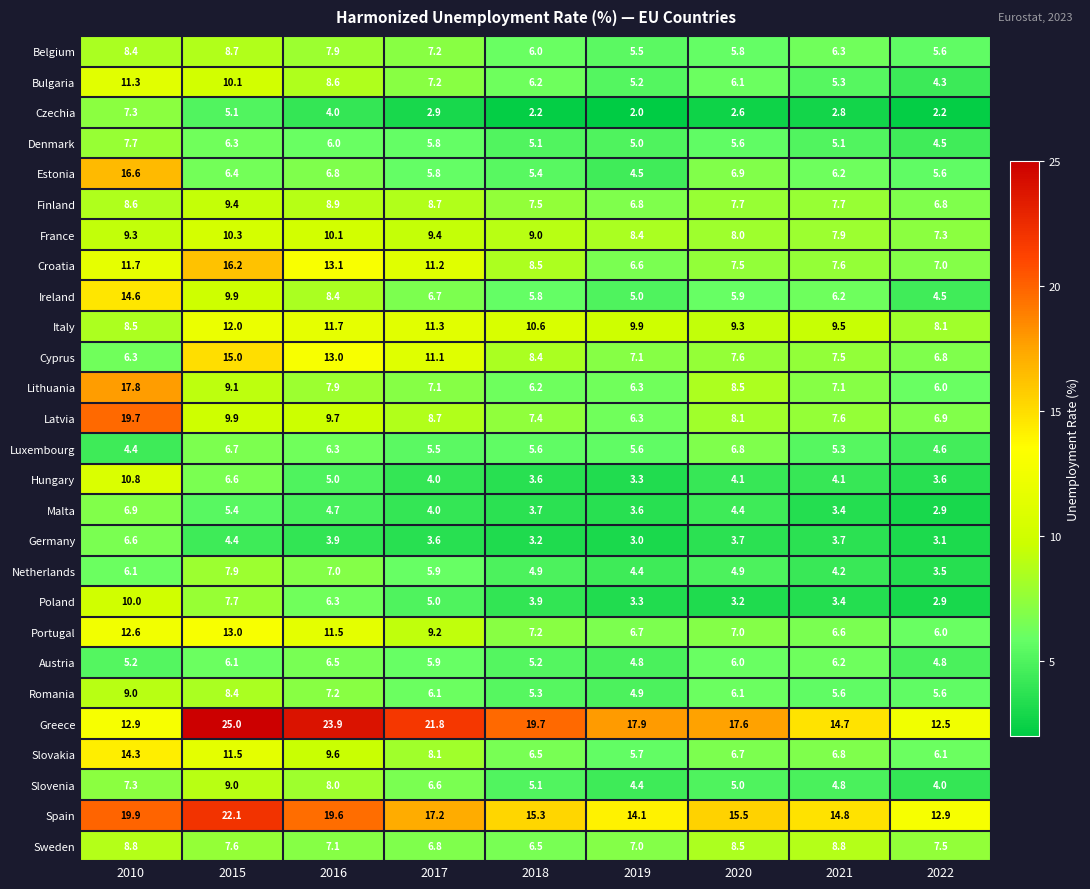

What is the greatest value displayed?

25.0